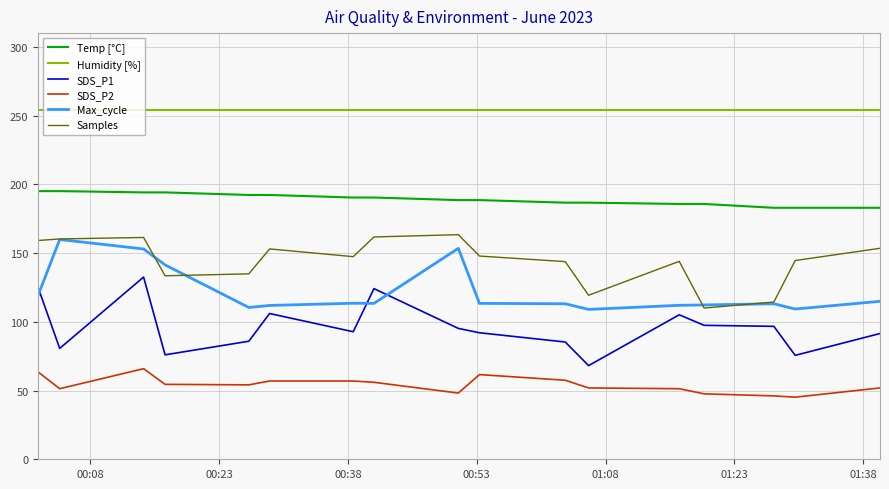

True or false: SDS_P2 and SDS_P1 intersect in this chart.

False